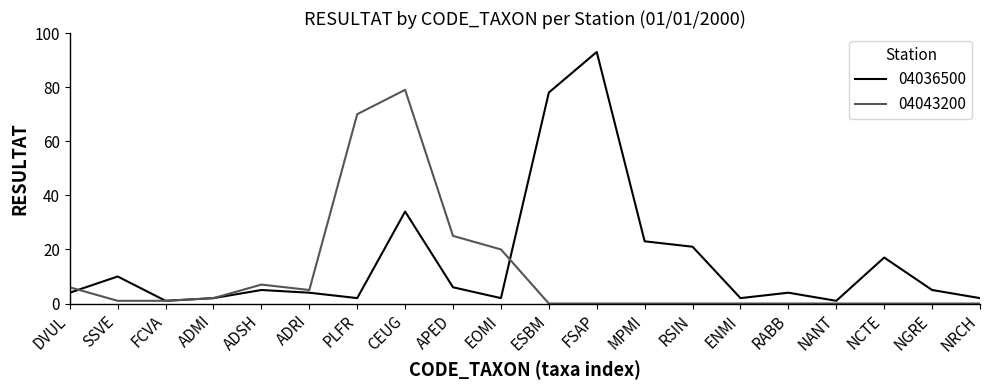

List the series in order of their peak value, highest first.

04036500, 04043200